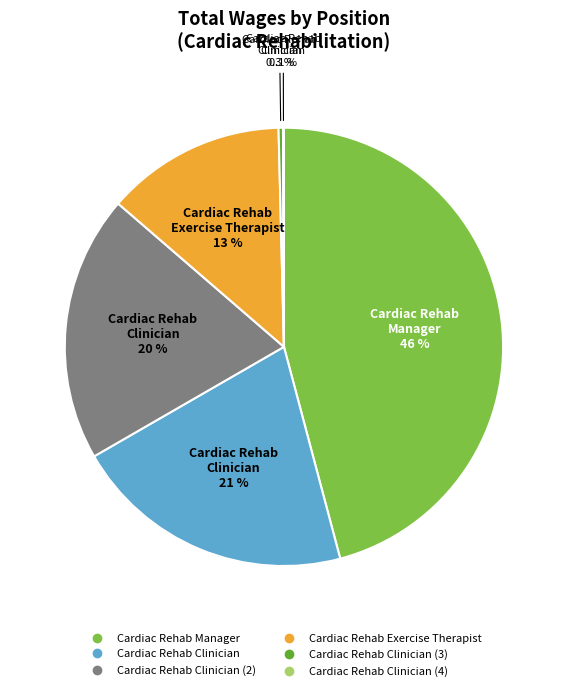

To the nearest percent, what is the average slice percentage?

17%